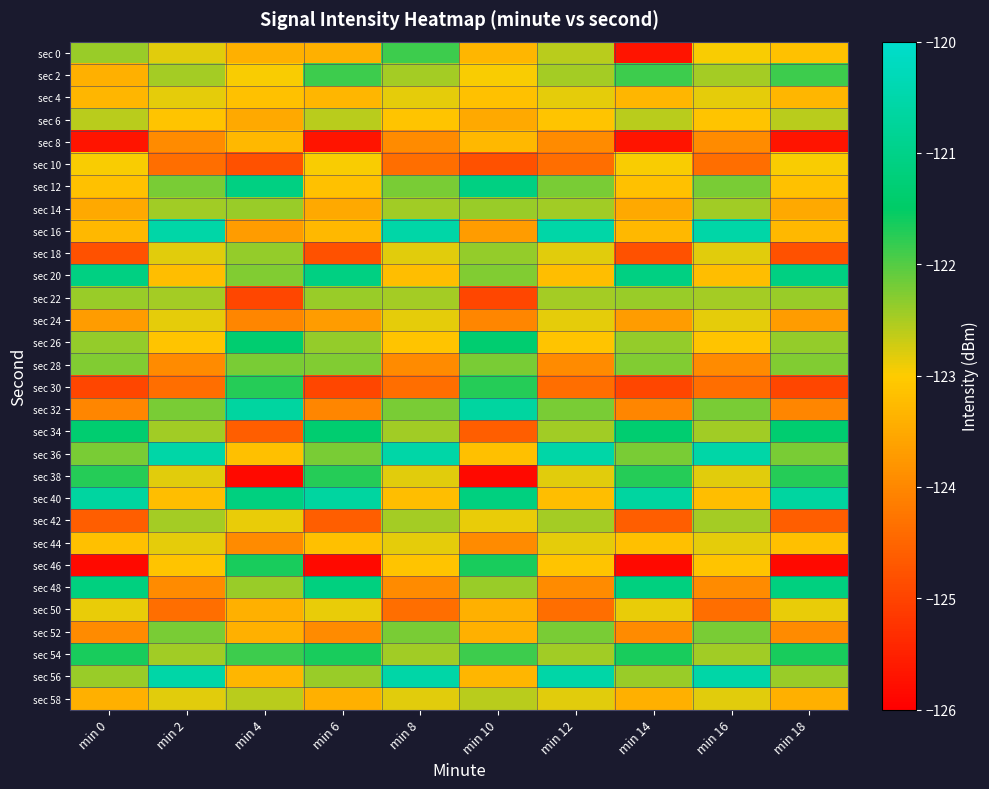

At how many categories does at least one series exceed -122?

10